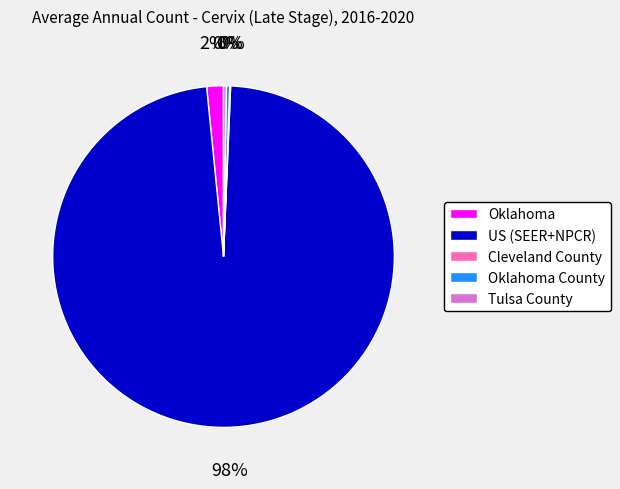

Combined, do Oklahoma and Oklahoma County account for over 50%?

No